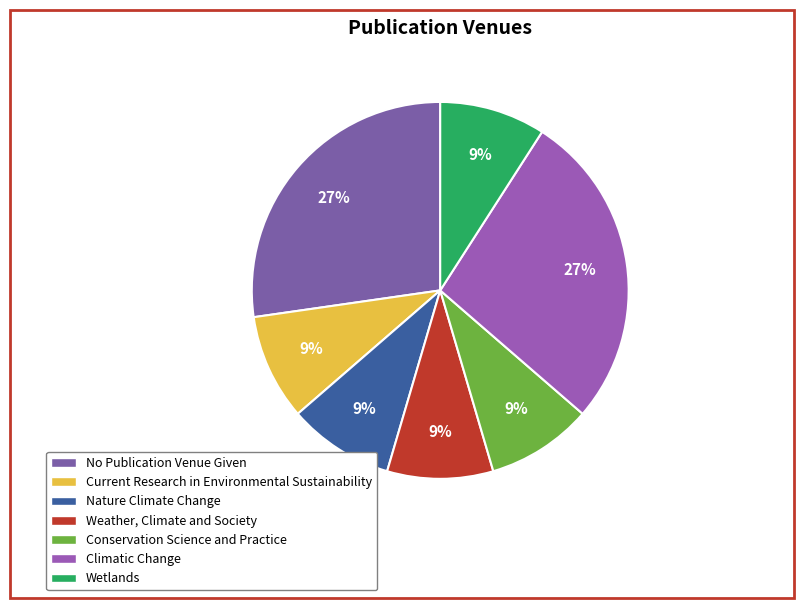

Count the number of slices in the pie.

7